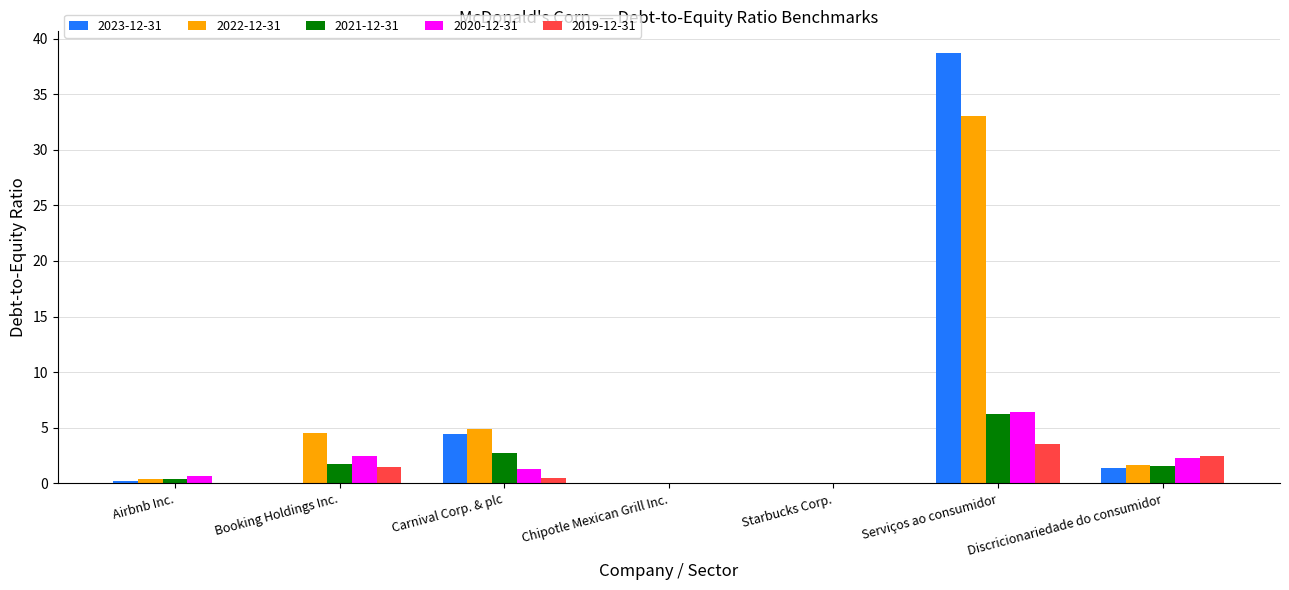

Are the bars grouped side by side (vs. stacked)?

Yes